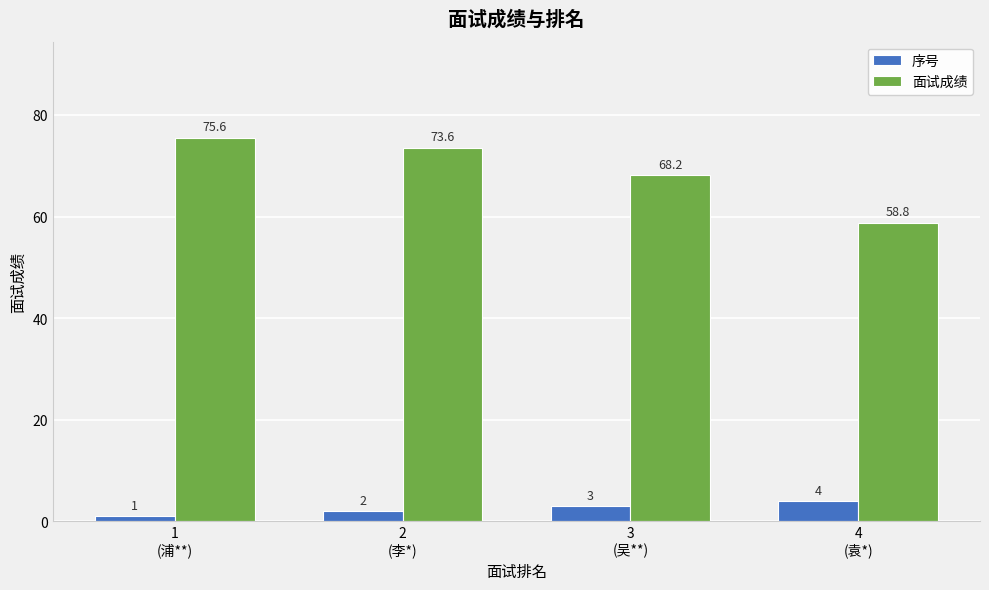

Is the value of 序号 at 2
(李*) greater than the value of 面试成绩 at 3
(吴**)?

No